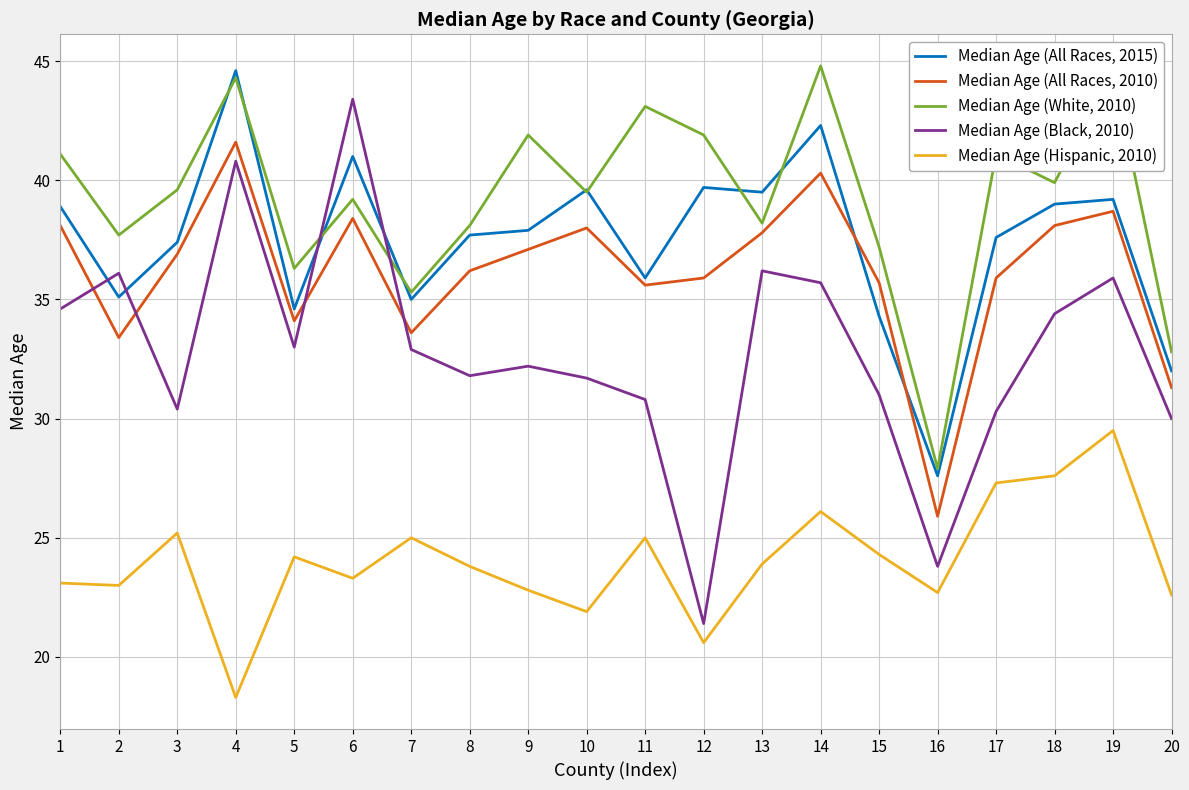

True or false: Median Age (All Races, 2015) has more than 0 points higher than both neighbors.

True